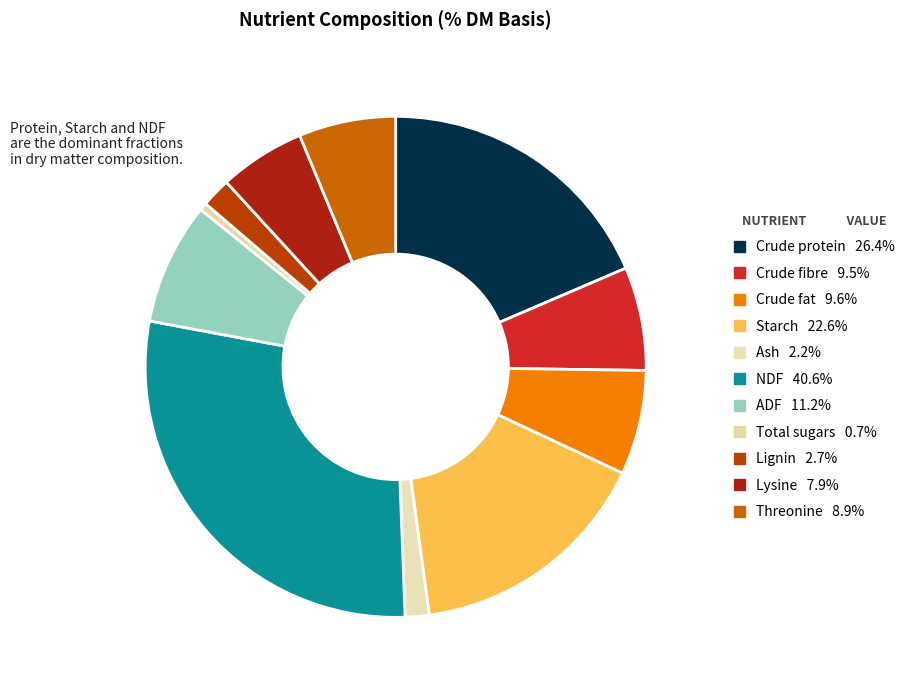

How much of the chart is everything except Total sugars?

99.5%